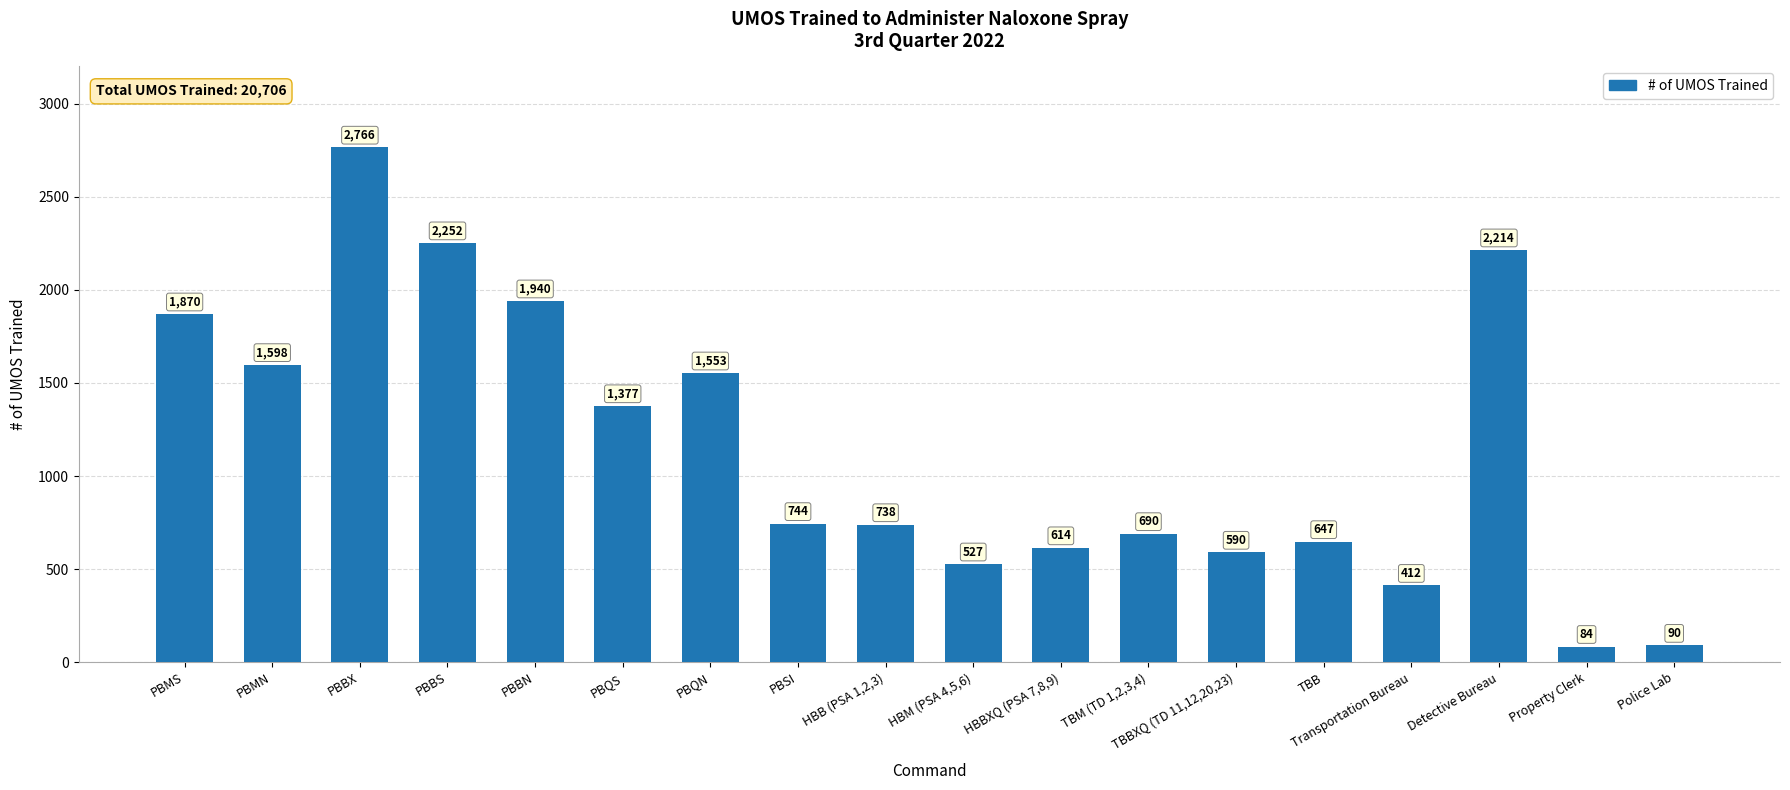

Between PBMN and Police Lab, which is larger?

PBMN